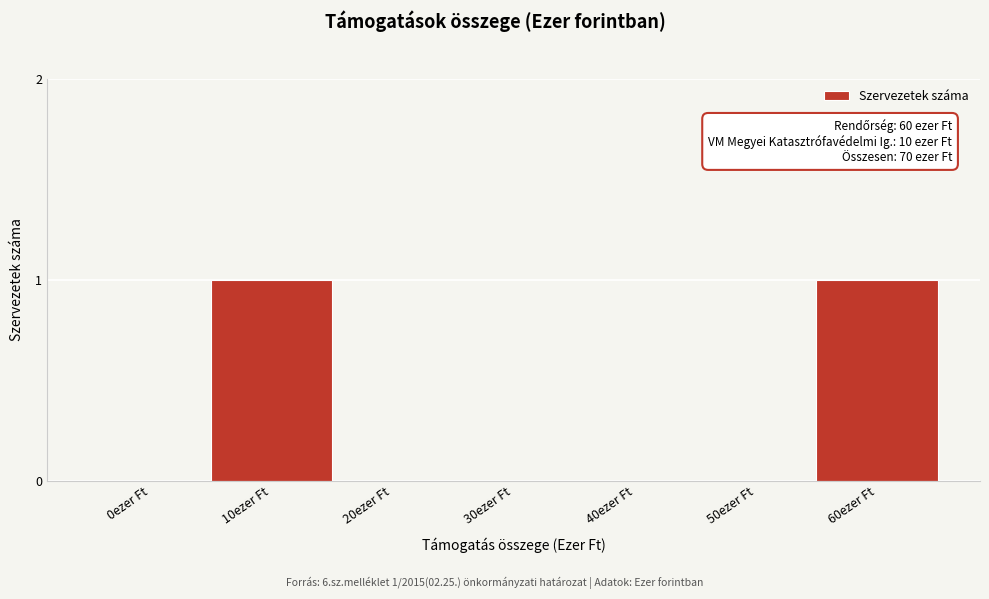

Reading left to right, extract all data points from this chart.

0ezer Ft=0	10ezer Ft=1	20ezer Ft=0	30ezer Ft=0	40ezer Ft=0	50ezer Ft=0	60ezer Ft=1